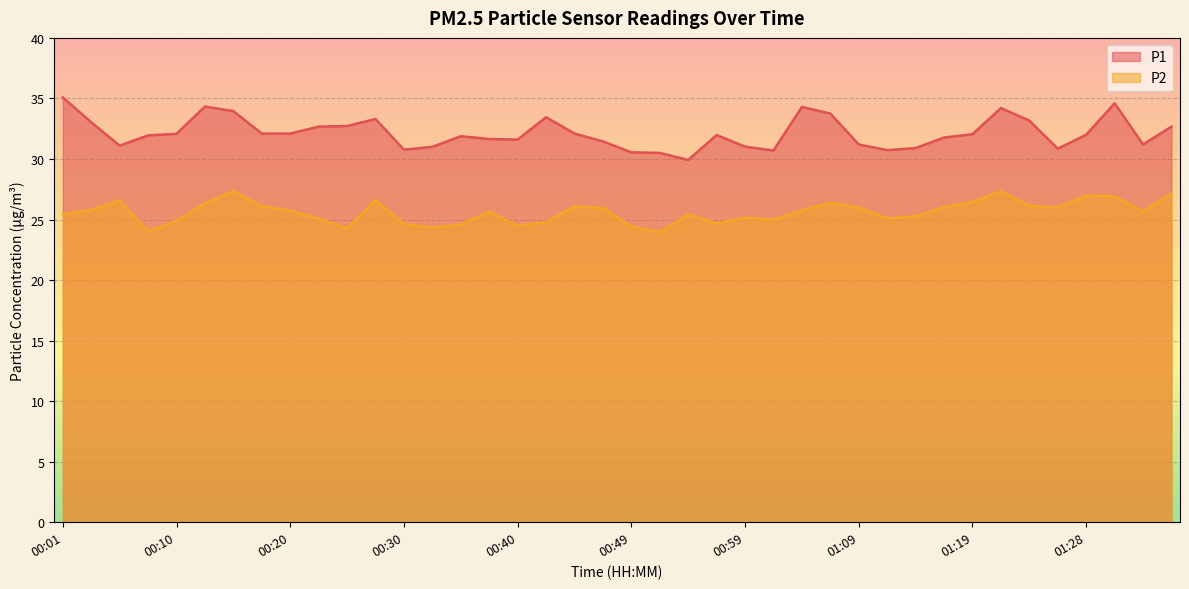

What is the spread (max minus min) of values at 00:30?

6.1